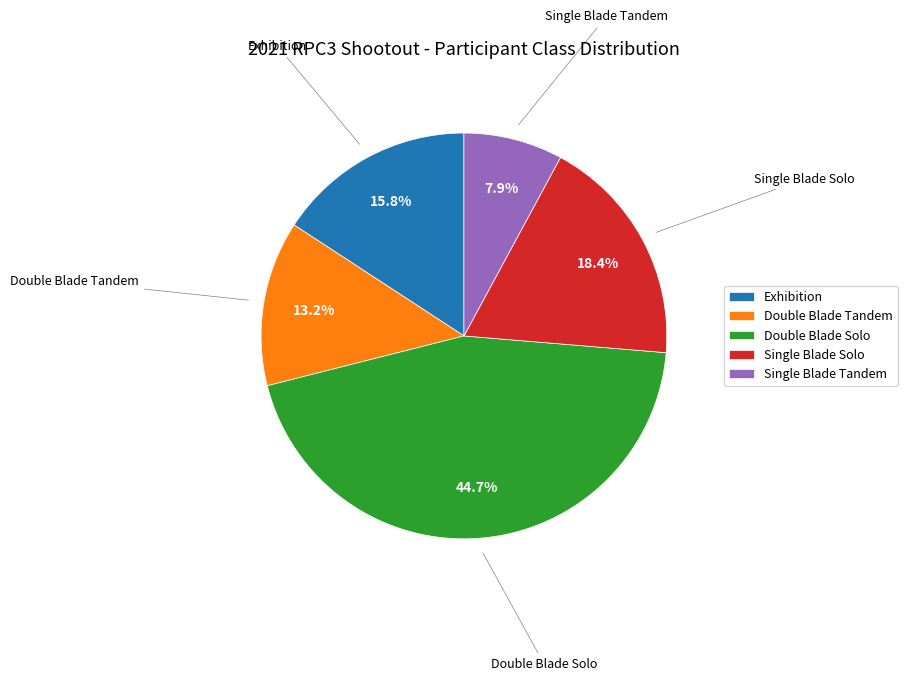

What percentage is NOT represented by Double Blade Solo?

55.3%